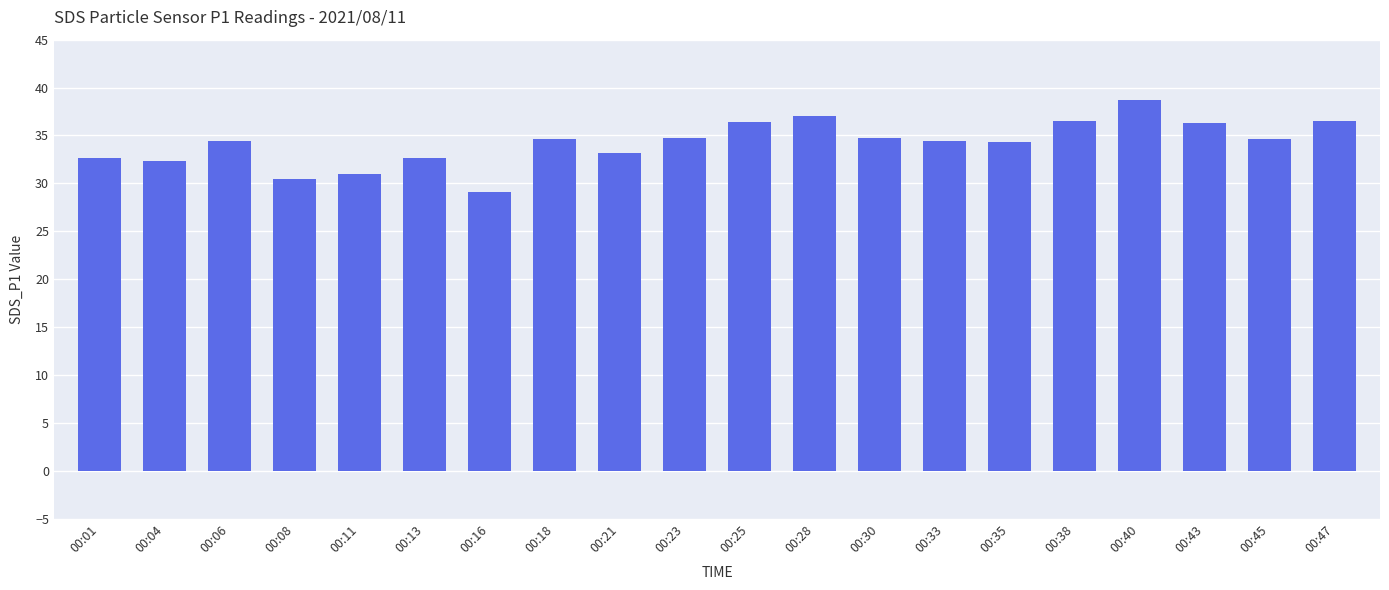

What is the ratio of the value at 00:28 to the value at 00:21?

1.1